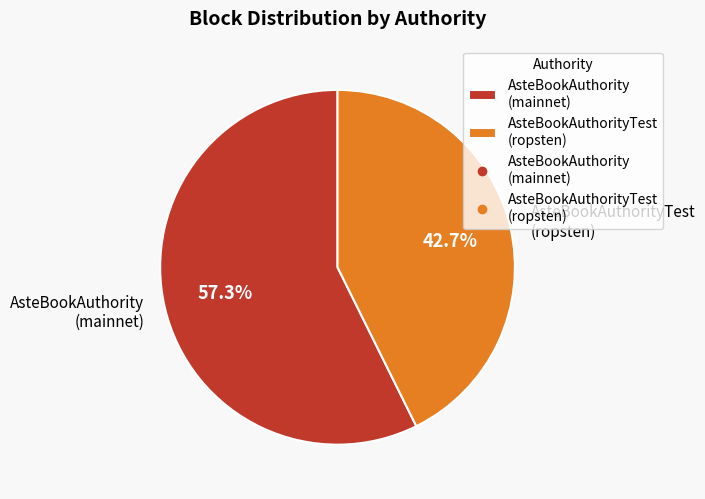

What portion of the pie excludes AsteBookAuthority (mainnet)?

42.7%